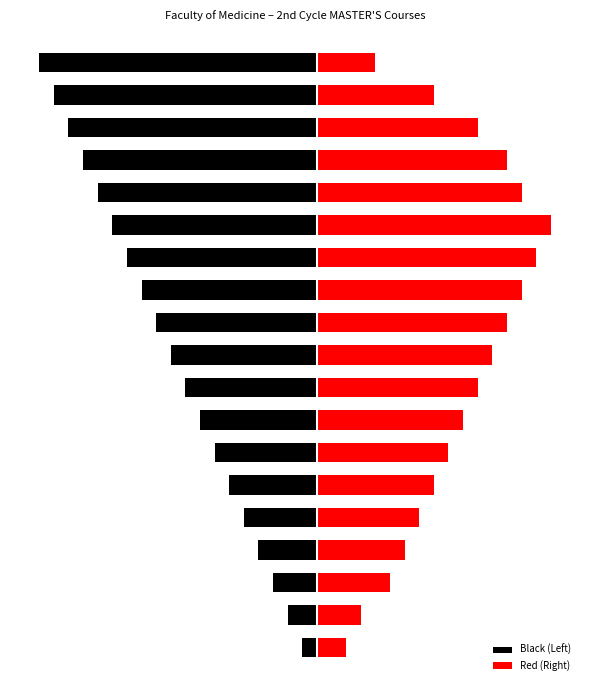

Which series has the widest spread of values?

Black (Left)